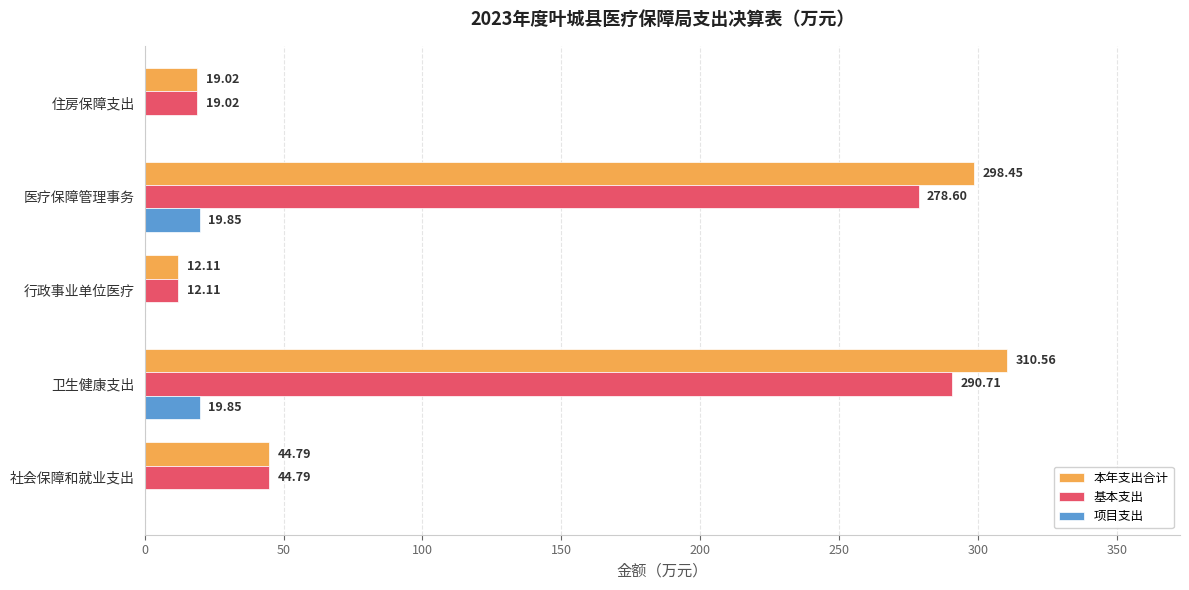

What is the sum of all 项目支出 values?

39.7